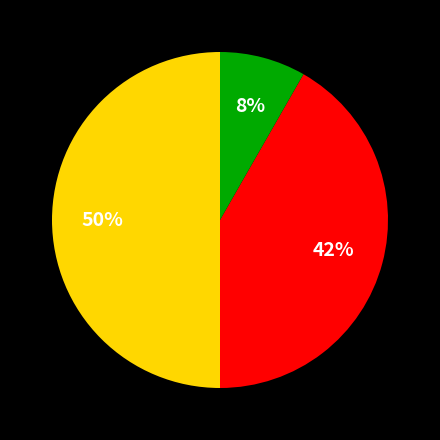

To the nearest percent, what is the average slice percentage?

33%